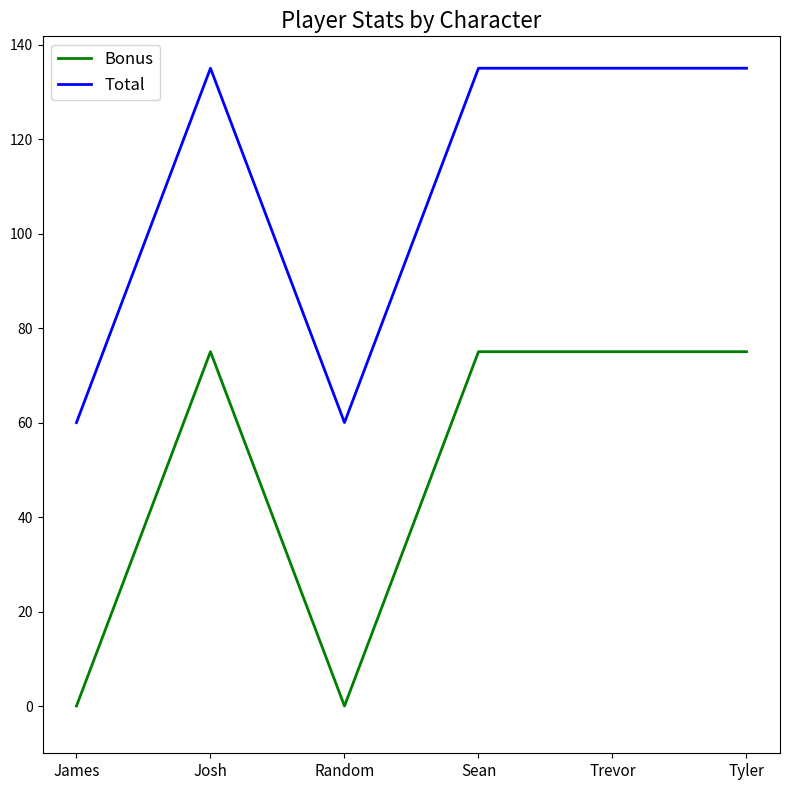

True or false: Bonus and Total cross at least once.

False